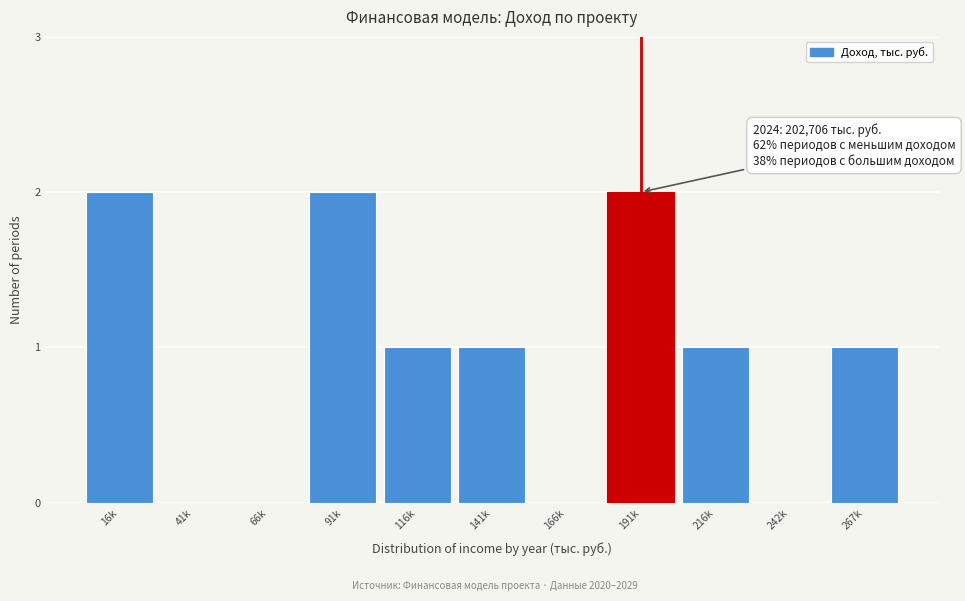

Reading left to right, extract all data points from this chart.

16k=2	41k=0	66k=0	91k=2	116k=1	141k=1	166k=0	191k=2	216k=1	242k=0	267k=1